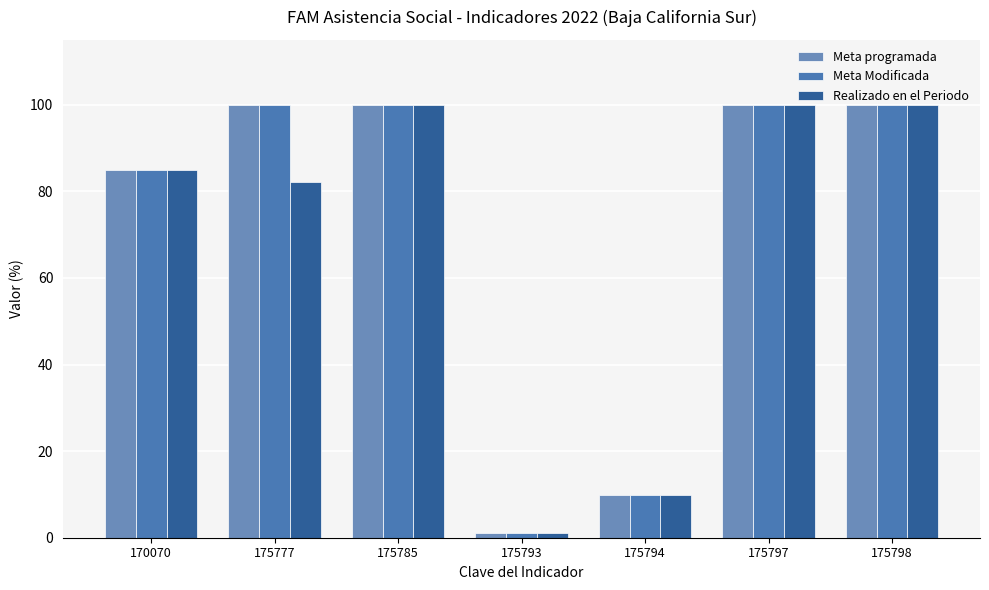

What is the difference between the second highest and second lowest values in the Meta programada series?

90.1